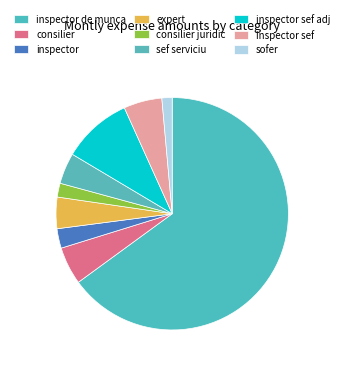

How many segments does this pie chart have?

9